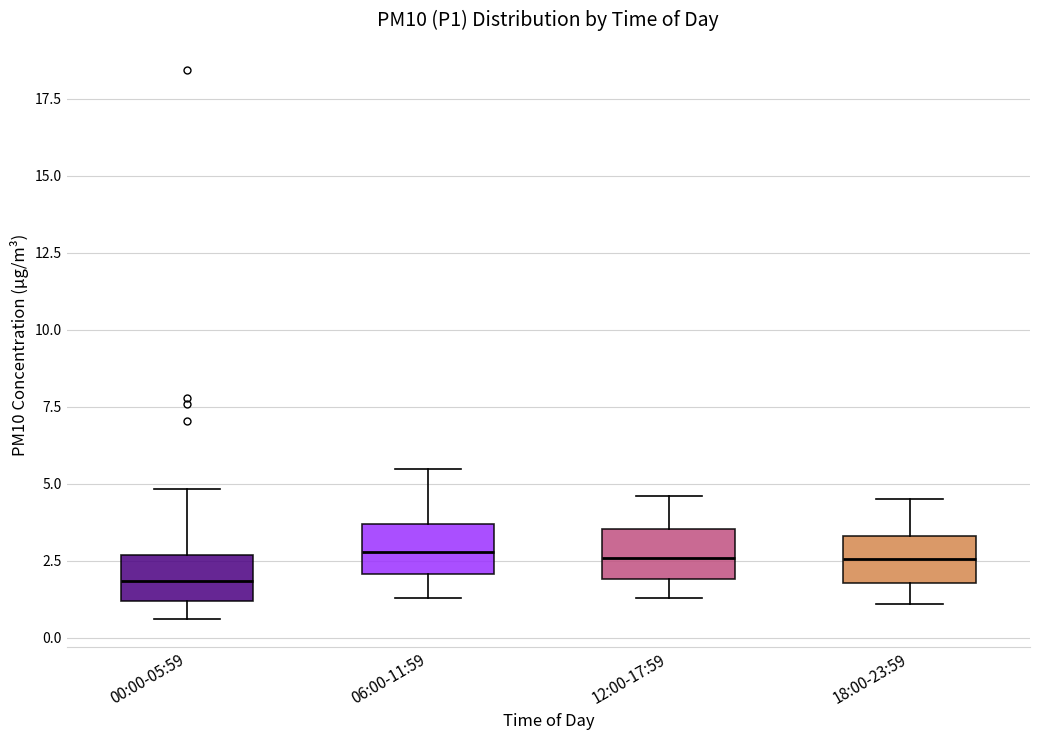

Reading left to right, read every box against the y-axis: the position of its median line, the range the box covers, and the ends of its whiskers. The values are not printed on the chart, so give them approximately, as read against the axis.

00:00-05:59: median 2.0, box 1.0 to 2.5, whiskers 0.5 to 5.0
06:00-11:59: median 3.0, box 2.0 to 3.5, whiskers 1.5 to 5.5
12:00-17:59: median 2.5, box 2.0 to 3.5, whiskers 1.5 to 4.5
18:00-23:59: median 2.5, box 2.0 to 3.5, whiskers 1.0 to 4.5